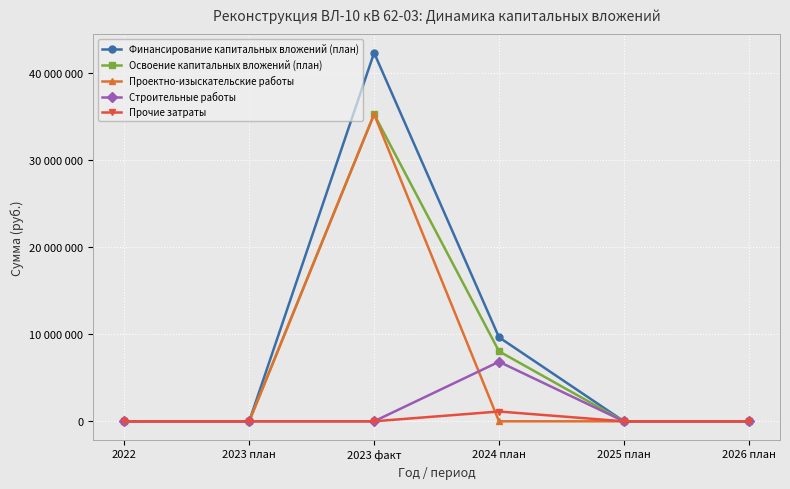

Is this an area chart (filled region under the line)?

No